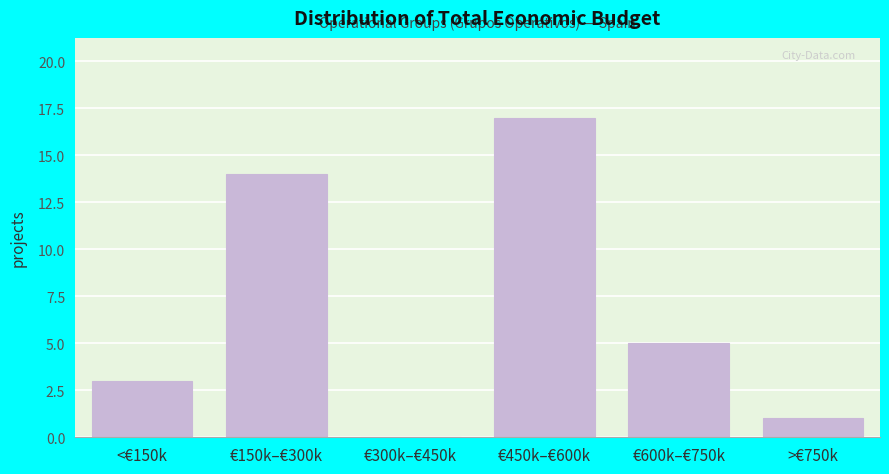

Reading right to left, extract all data points from this chart.

>€750k=1	€600k–€750k=5	€450k–€600k=17	€300k–€450k=0	€150k–€300k=14	<€150k=3